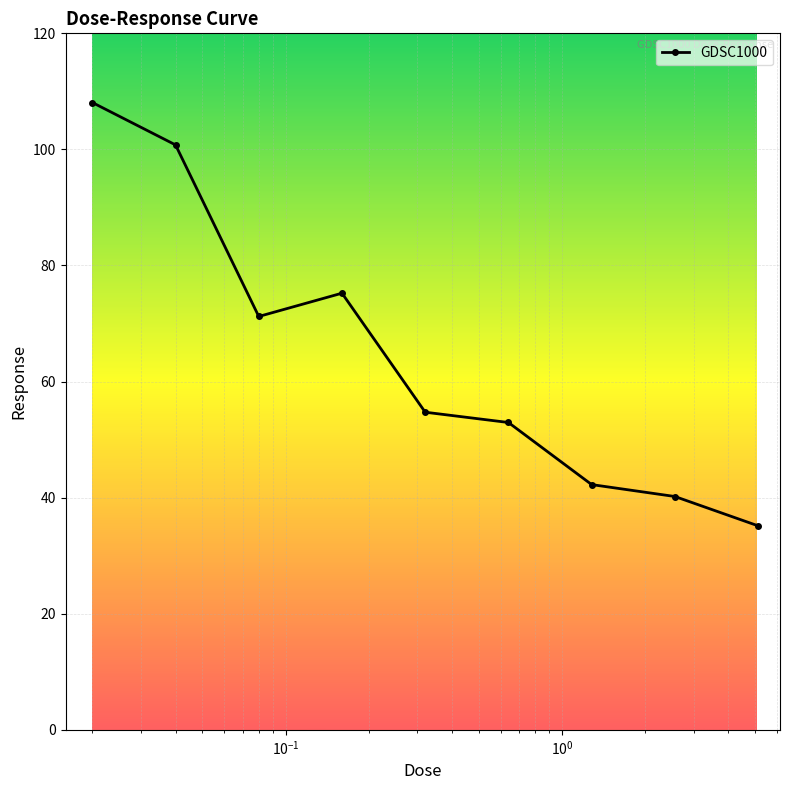

How many interior local peaks (higher than both neighbors) does the data have?

1